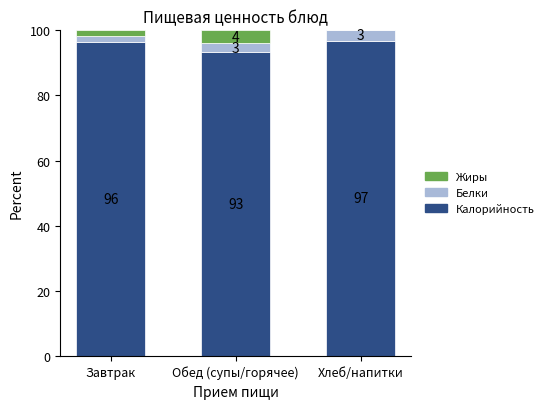

Are the bars horizontal?

No